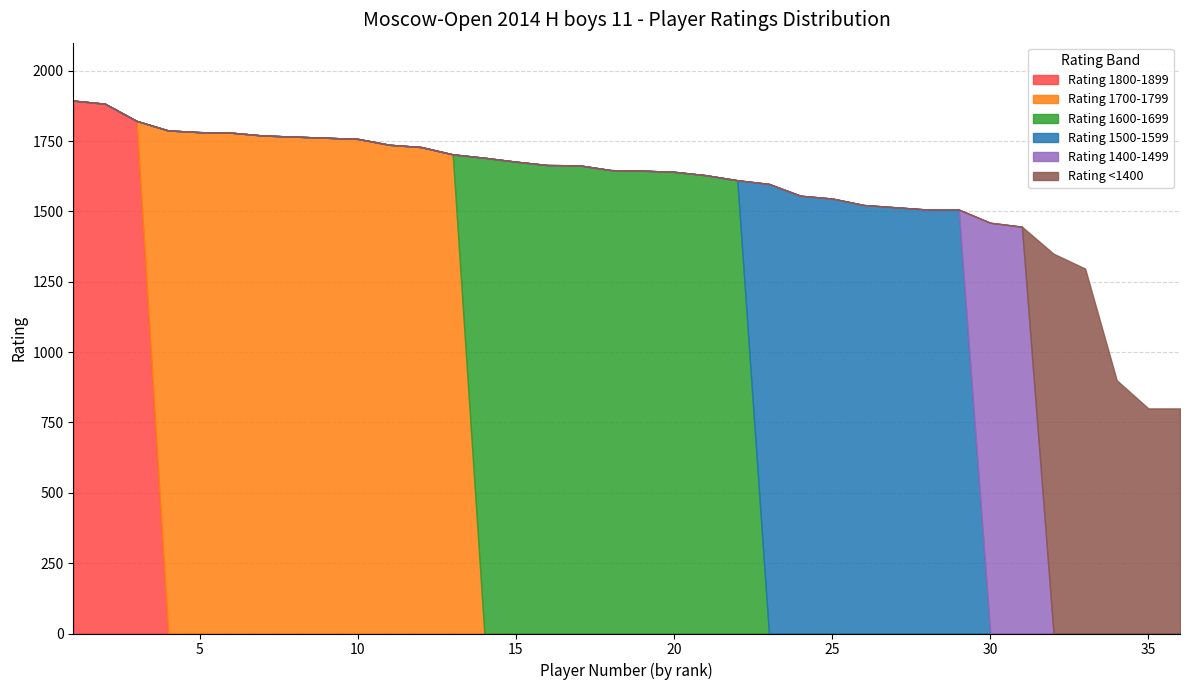

What are all the series names shown in the legend?

Rating 1800-1899, Rating 1700-1799, Rating 1600-1699, Rating 1500-1599, Rating 1400-1499, Rating <1400